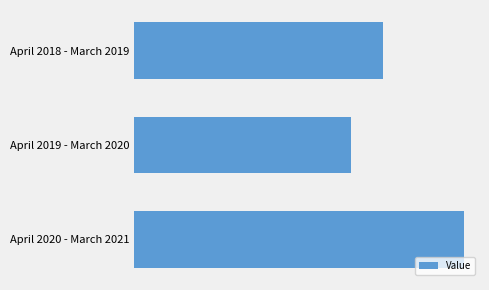

What is the difference between the maximum and minimum values?

285729.9